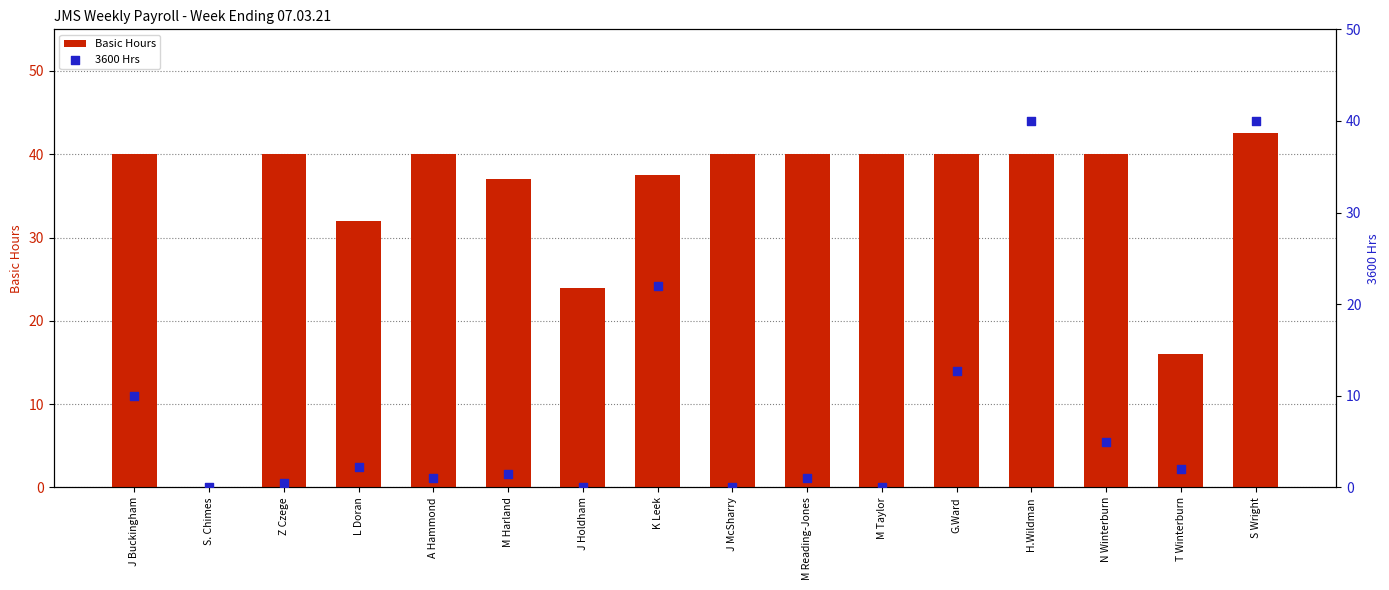

Which series has the largest total across all categories?

Basic Hours